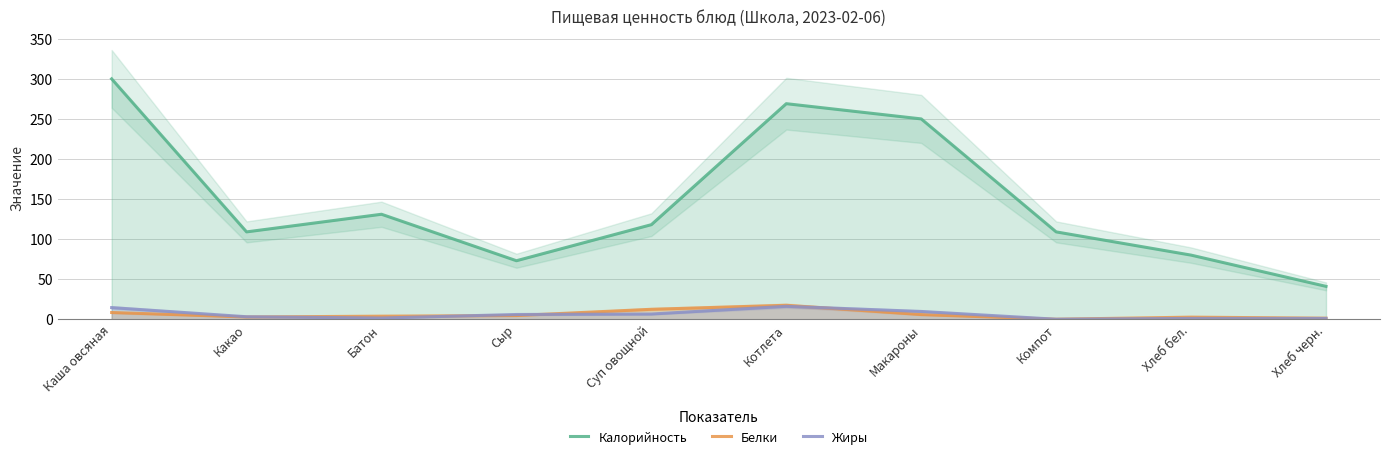

What value does the Калорийность series have at Батон?

131.0